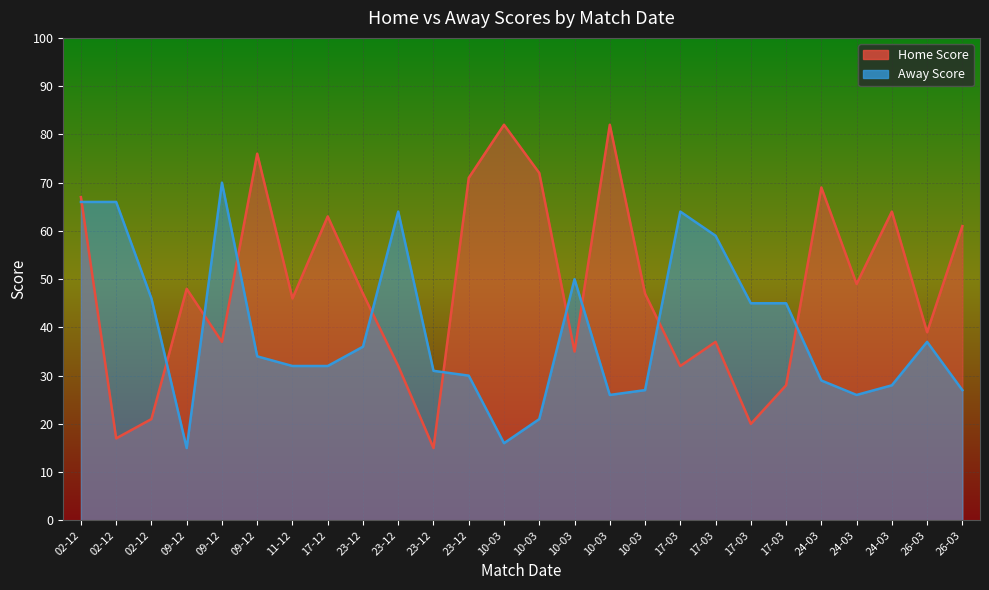

Rank the series at 26-03 from lowest to highest value.

Away Score, Home Score